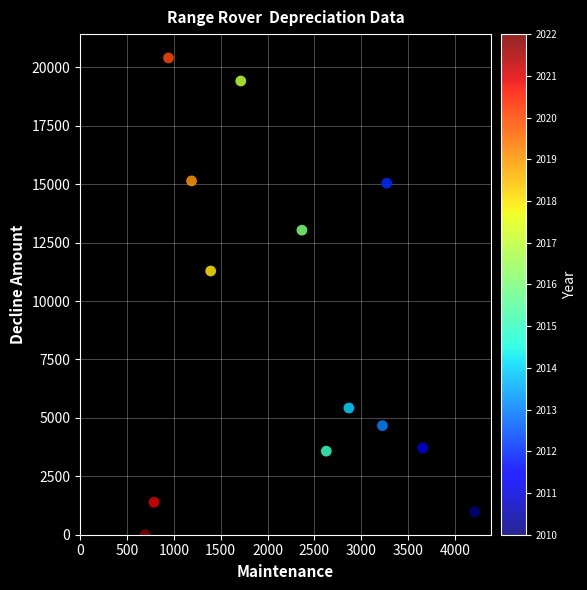

What Y value in the scatter plot is closest to 10202?

11286